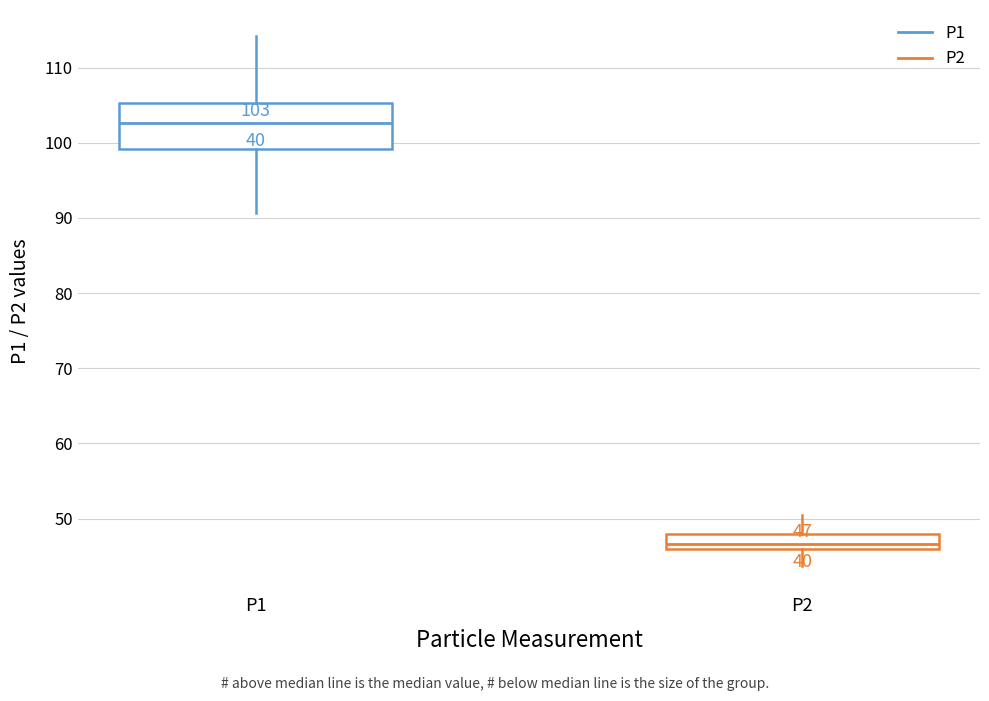

Which box's median line is the highest?

P1